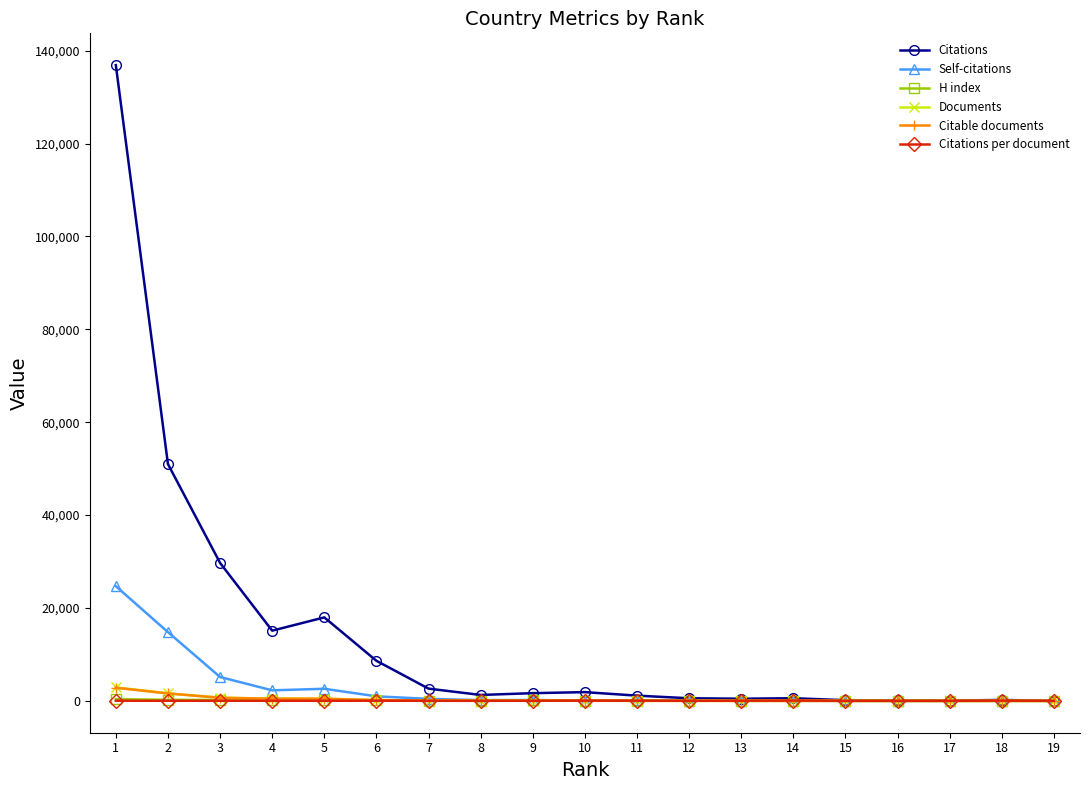

Where is the first local minimum for Citations?

4